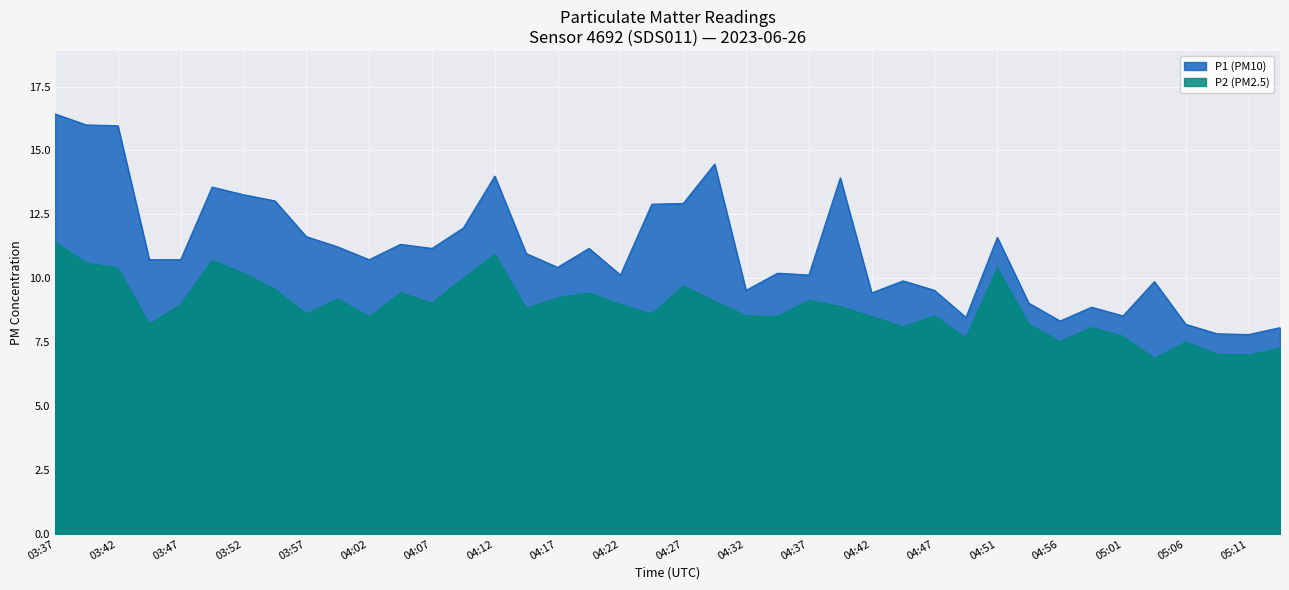

What is the value of the P1 point at the 17th from the left?

10.4